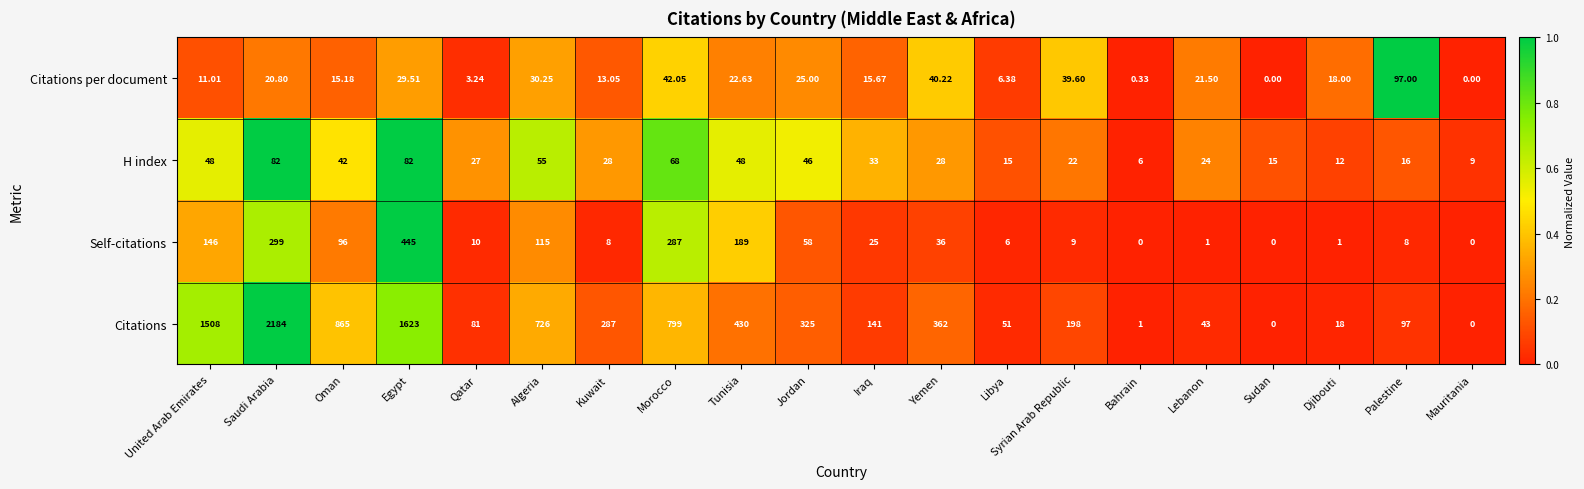

Which series changed the most between Oman and Jordan?

Citations